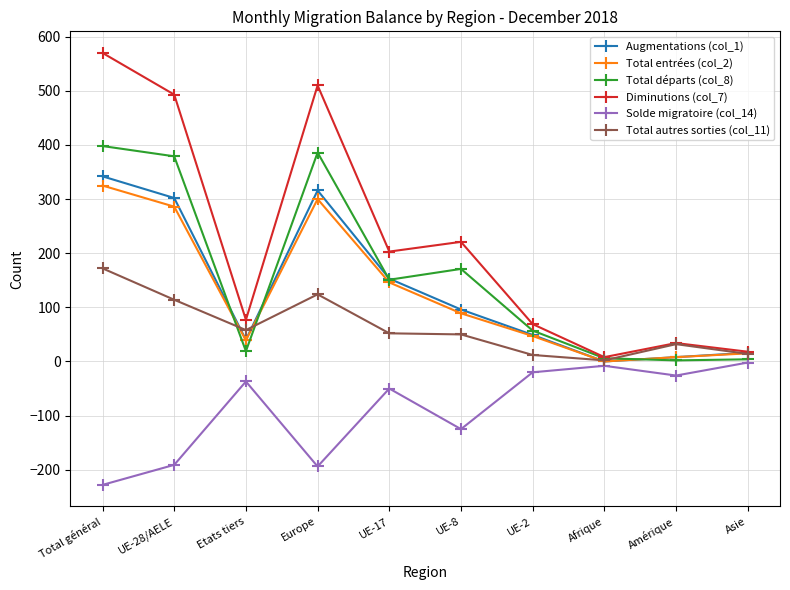

True or false: Solde migratoire (col_14) has a value of -2 at Asie.

True